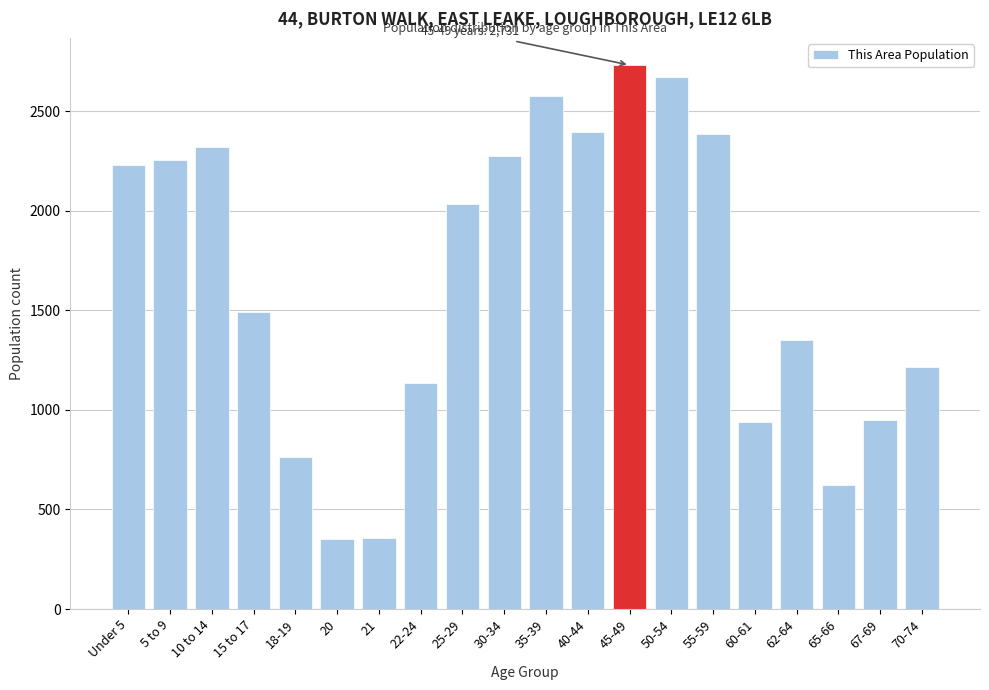

Which has a higher value, Under 5 or 18-19?

Under 5